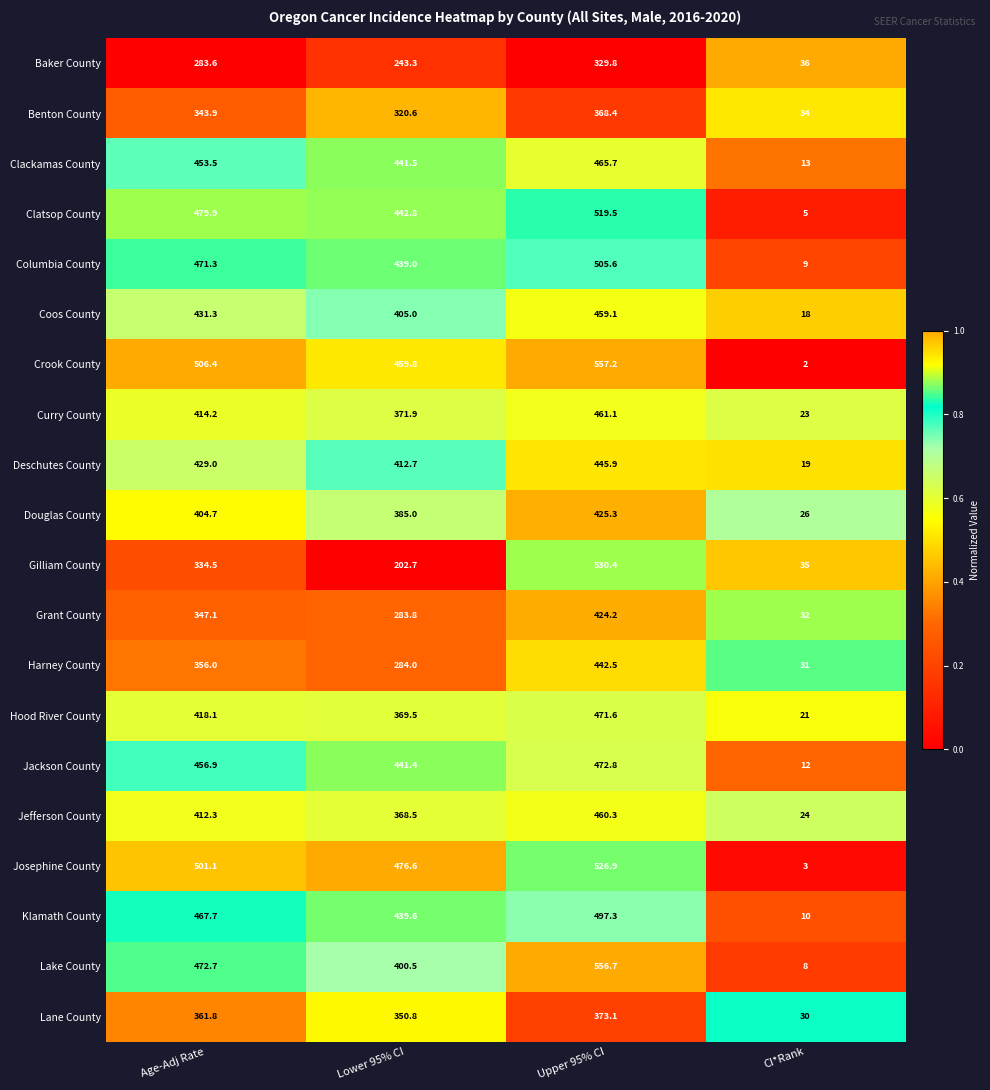

What is the difference between the maximum and minimum values in the Clatsop County series?

514.5